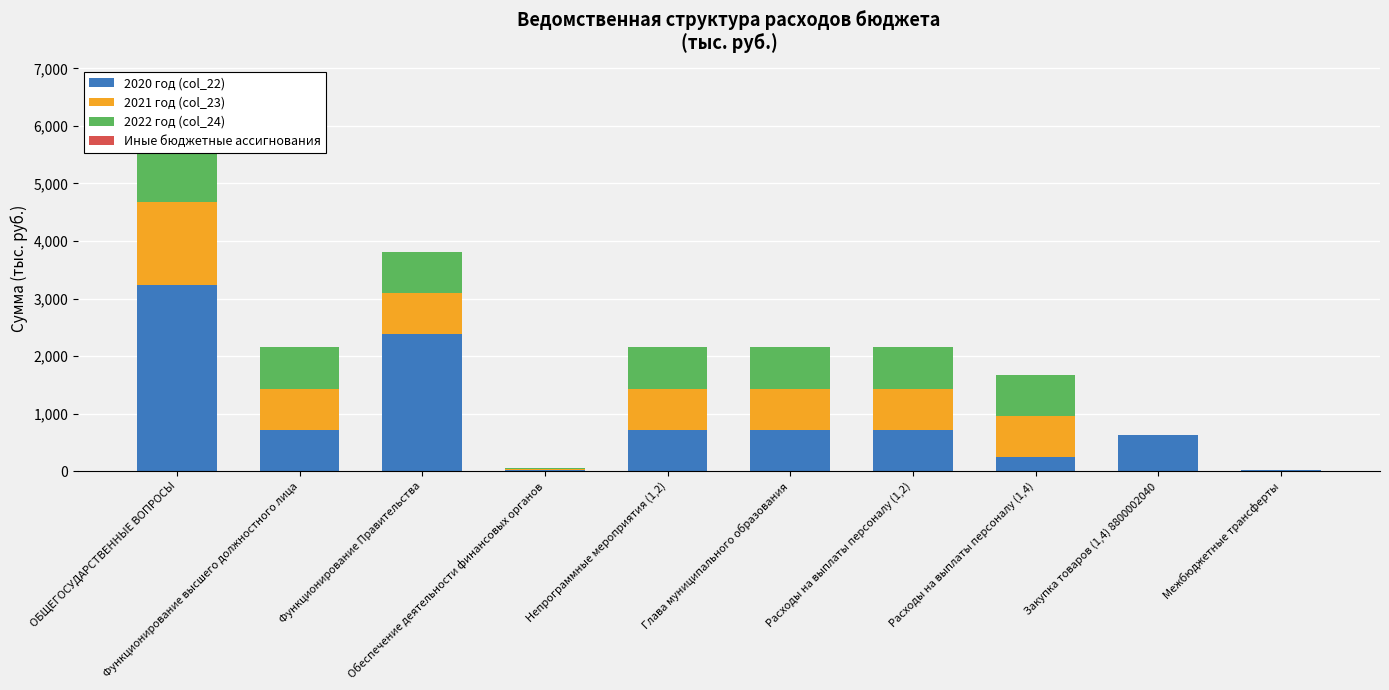

What is the lowest value of the 2021 год (col_23) series?

5.6